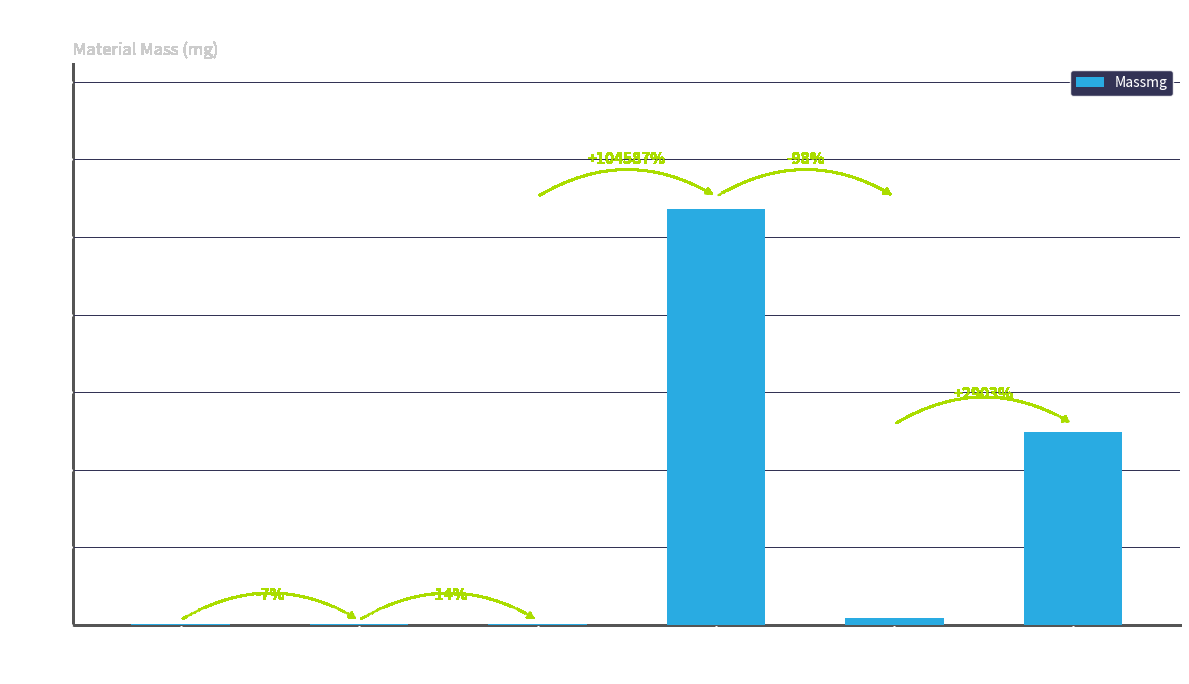

Reading right to left, extract all data points from this chart.

Mould Compound=621.0	Post-plating=20.7	Lead Frame=1340.0	Wire=1.3	Solder Wire=1.5	Die=1.6